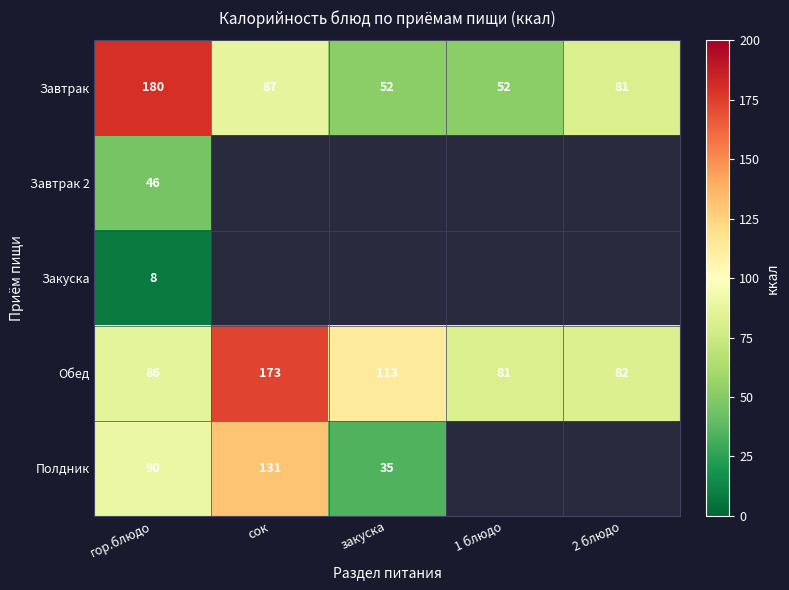

What is the difference between the Обед values at закуска and 1 блюдо?

32